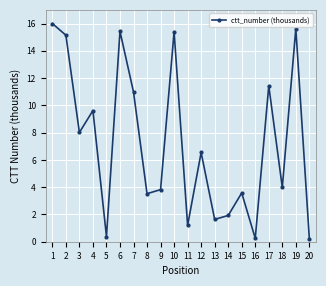

What is the sum of all values?

144.7